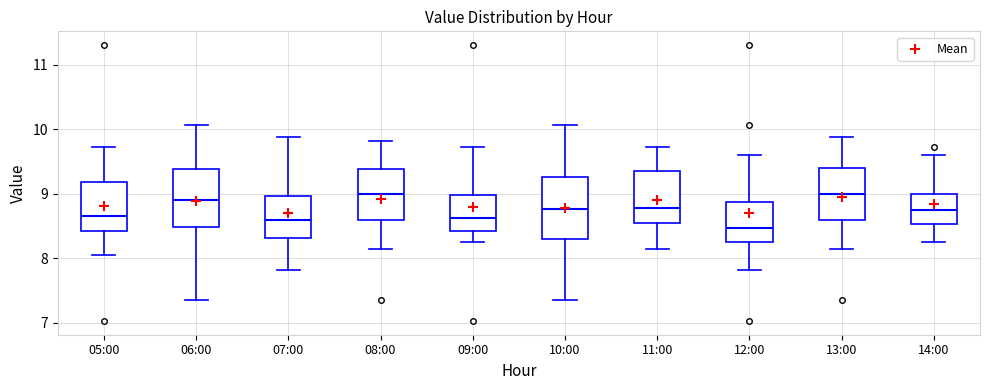

Reading left to right, read every box against the y-axis: the position of its median line, the range the box covers, and the ends of its whiskers. The values are not printed on the chart, so give them approximately, as read against the axis.

05:00: median 8.7, box 8.4 to 9.2, whiskers 8.1 to 9.7
06:00: median 8.9, box 8.5 to 9.4, whiskers 7.4 to 10.1
07:00: median 8.6, box 8.3 to 9.0, whiskers 7.8 to 9.9
08:00: median 9.0, box 8.6 to 9.4, whiskers 8.2 to 9.8
09:00: median 8.6, box 8.4 to 9.0, whiskers 8.3 to 9.7
10:00: median 8.8, box 8.3 to 9.3, whiskers 7.4 to 10.1
11:00: median 8.8, box 8.5 to 9.4, whiskers 8.2 to 9.7
12:00: median 8.5, box 8.3 to 8.9, whiskers 7.8 to 9.6
13:00: median 9.0, box 8.6 to 9.4, whiskers 8.2 to 9.9
14:00: median 8.8, box 8.5 to 9.0, whiskers 8.3 to 9.6